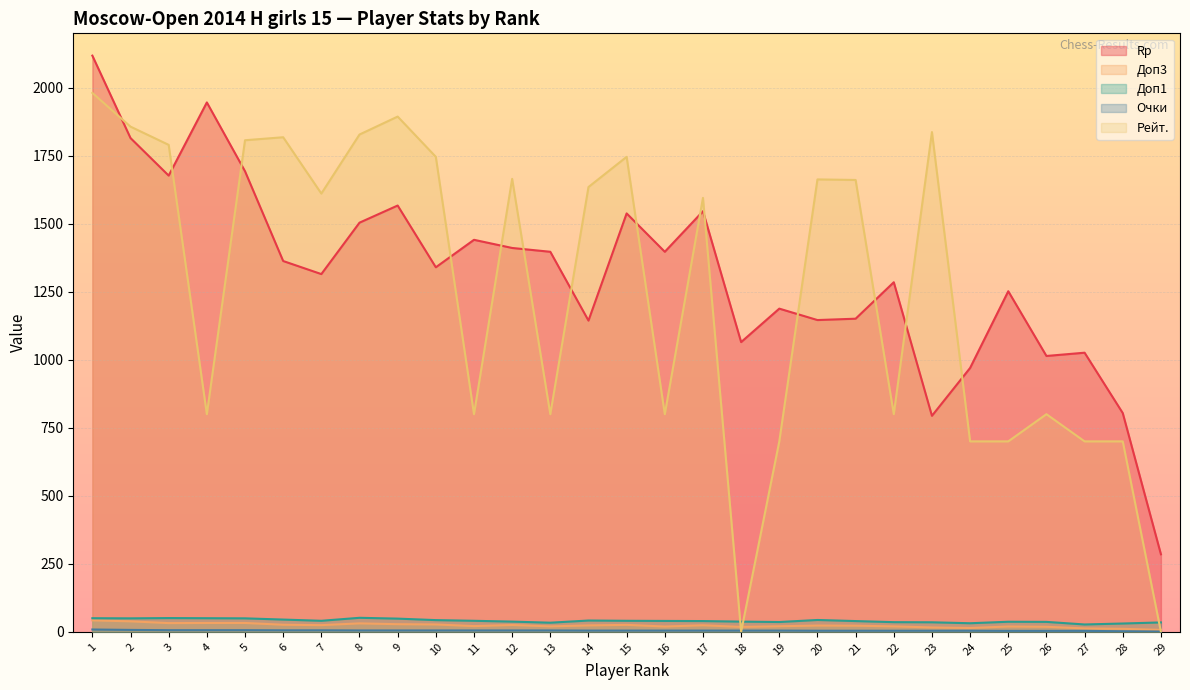

What is the average value of the Рейт. series?

1256.3